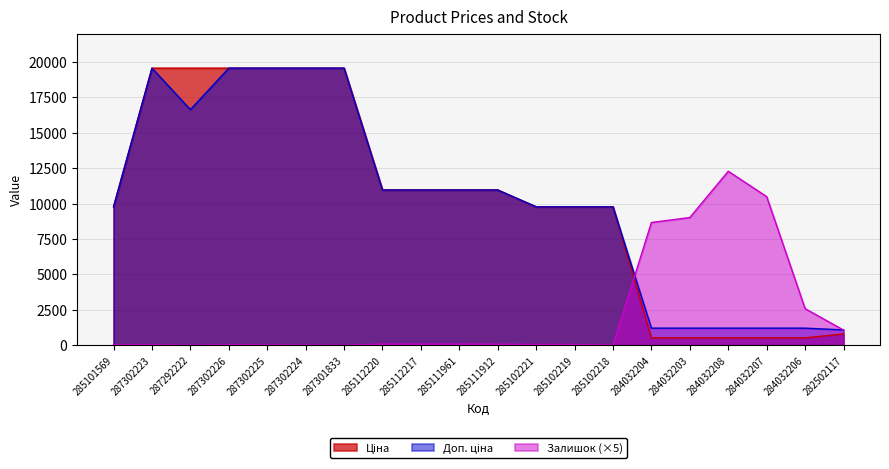

What is the label of the 1st point from the right?

282502117